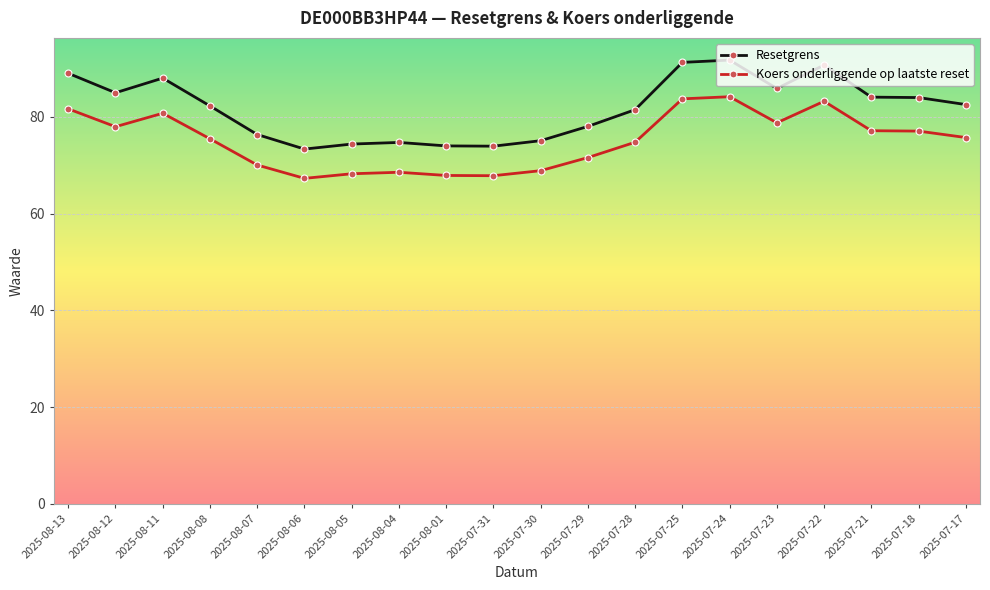

What is the highest value of the Resetgrens series?

91.8